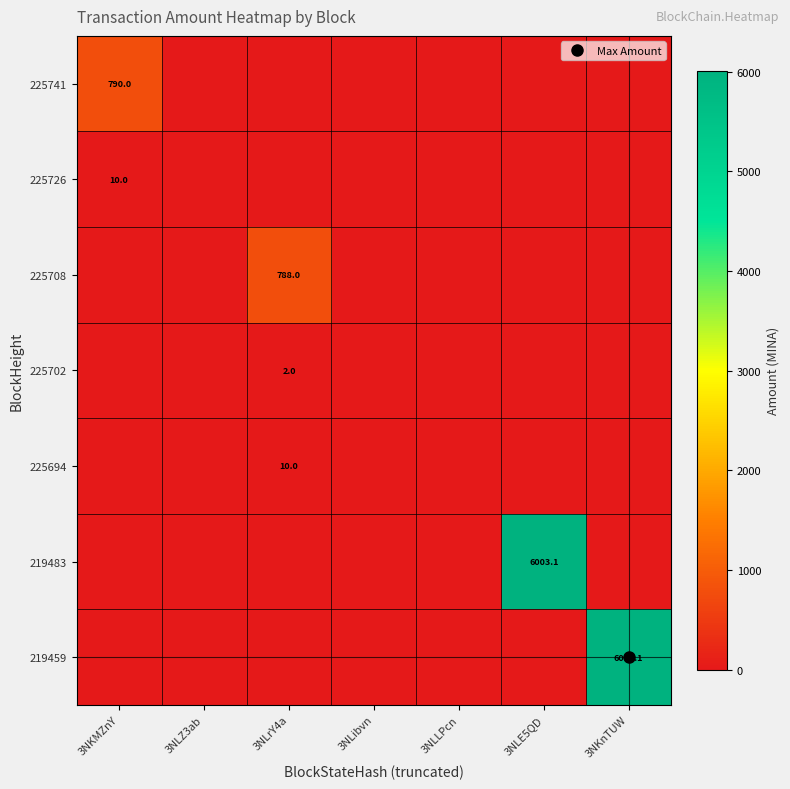

Is the value of 225741 at 3NKMZnY greater than the value of 225694 at 3NLZ3ab?

Yes